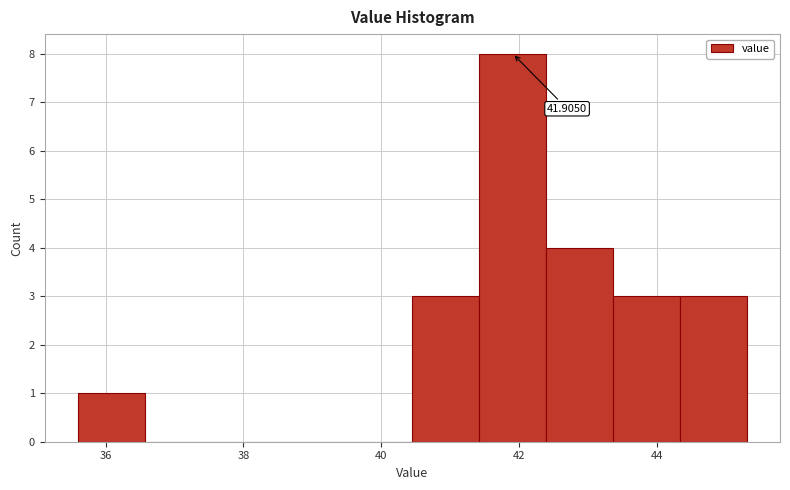

Over which range of the x-axis is the bar tallest?

41.4 to 42.4